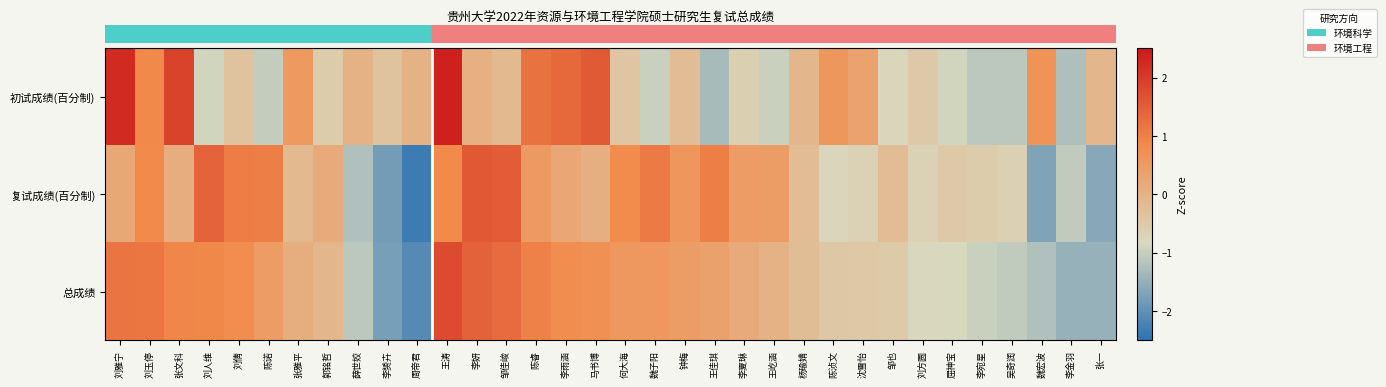

At which category does the chart reach its peak across all series?

王涛